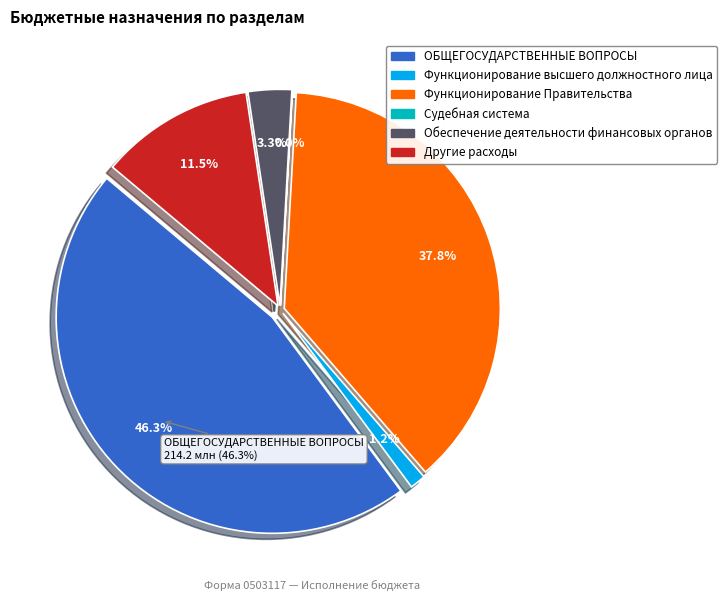

Does Другие расходы represent more than half of the total?

No